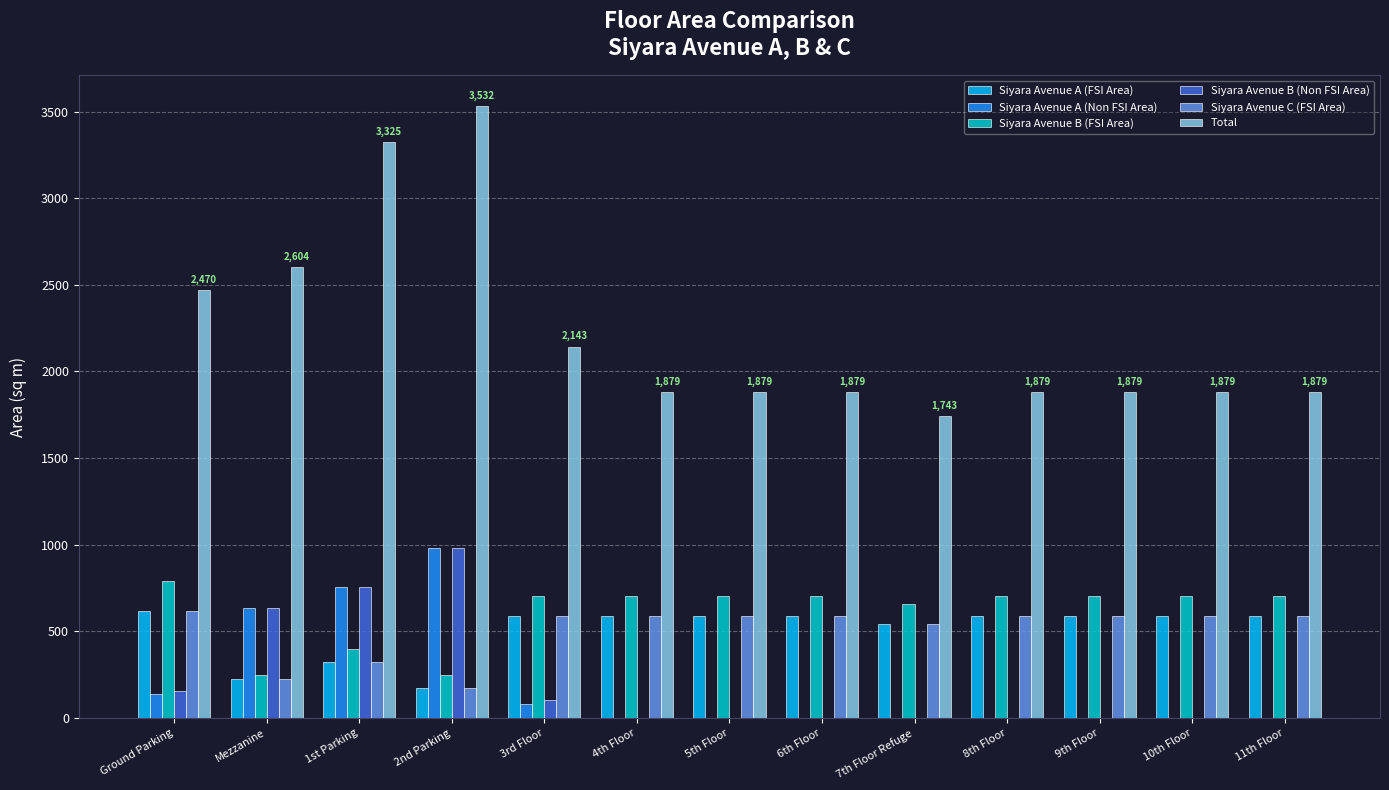

Which series has the largest total across all categories?

Total